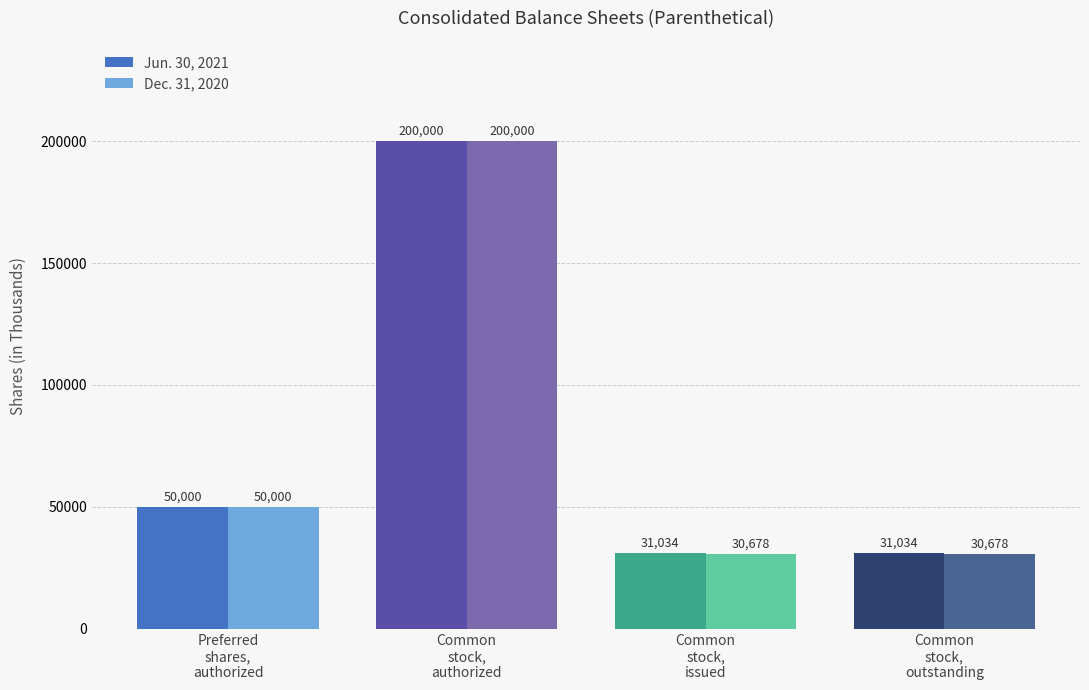

How many bars are there in total?

8